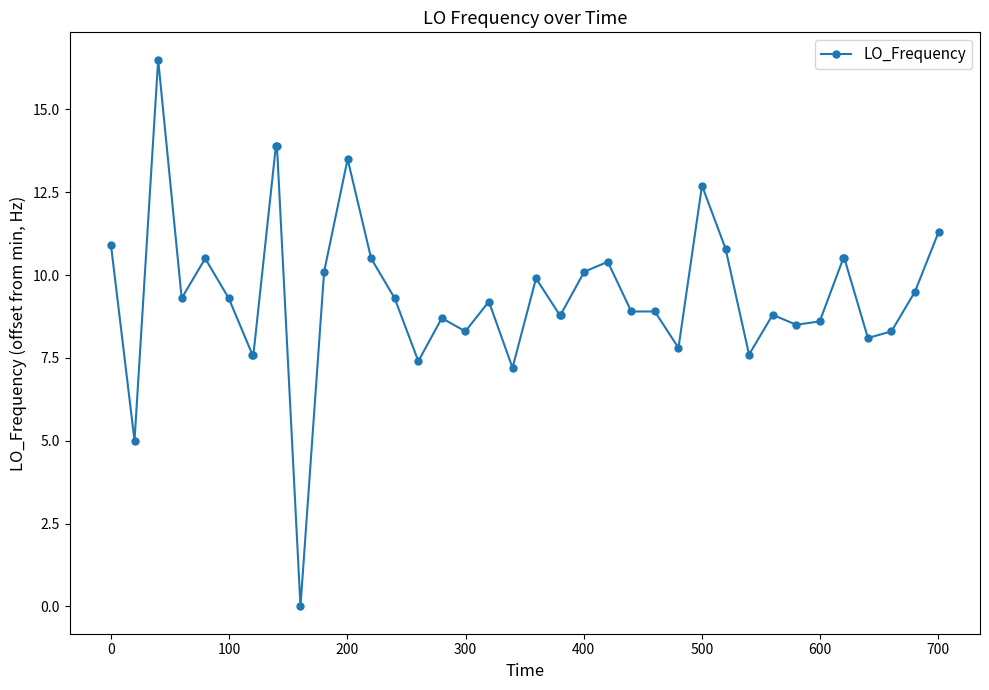

What is the difference between the maximum and second lowest values?

11.5